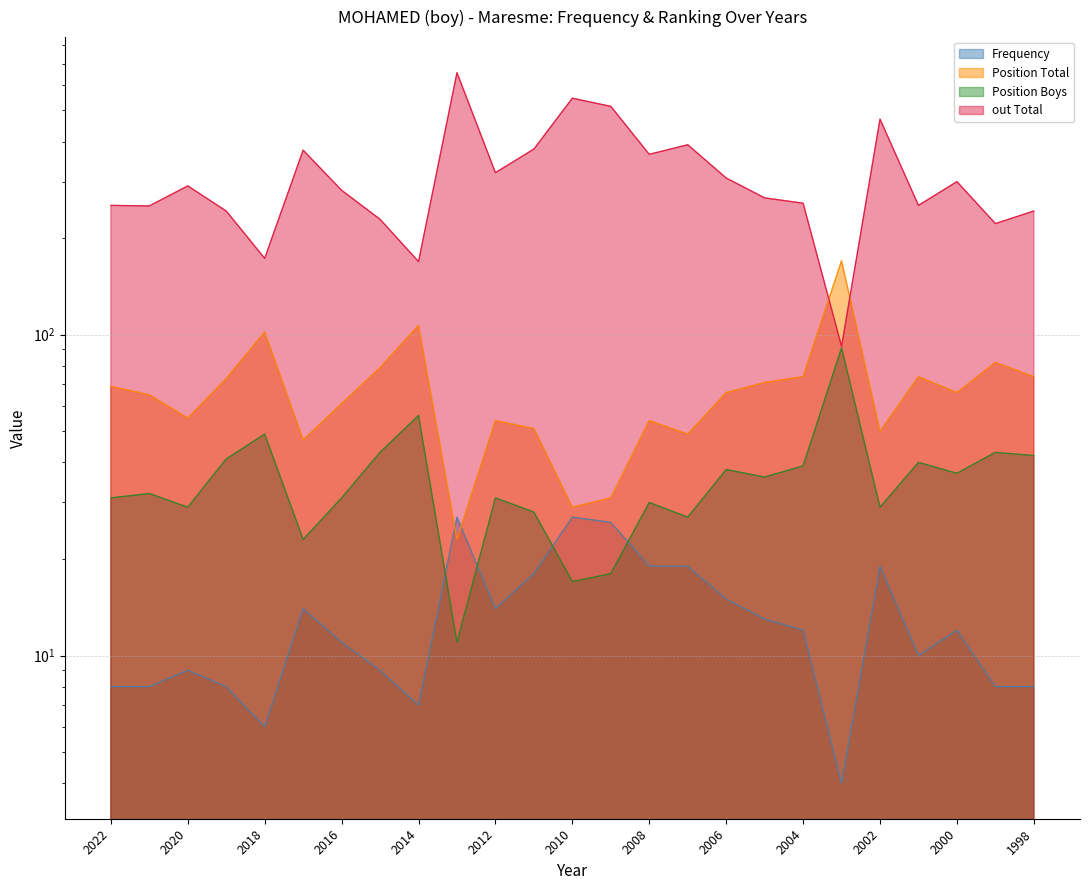

Where do out Total and Position Total first cross each other?

2004 and 2003